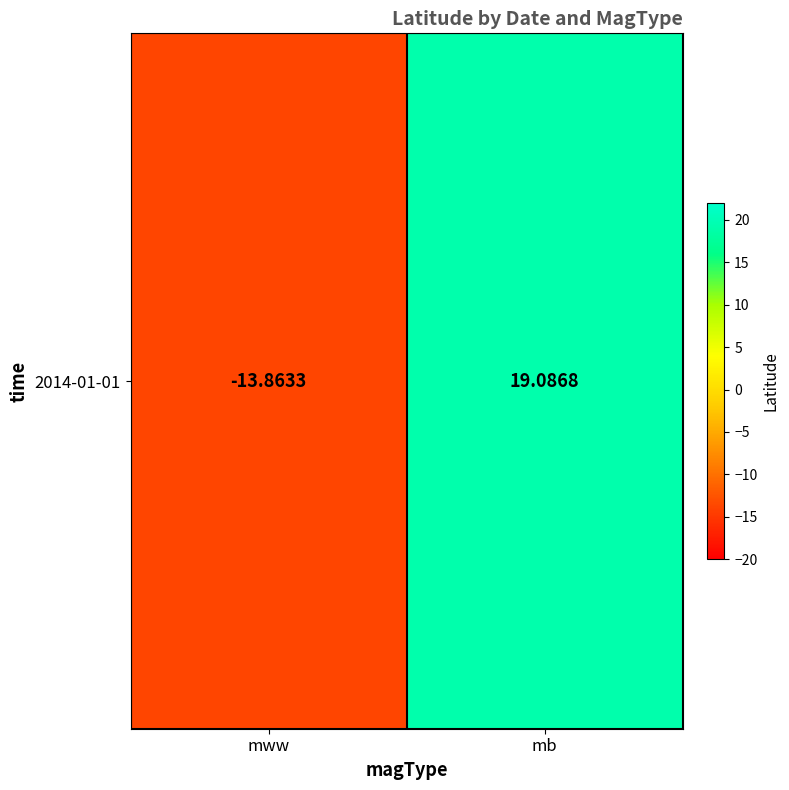

What is the sum of the values at mb and mww?

5.2